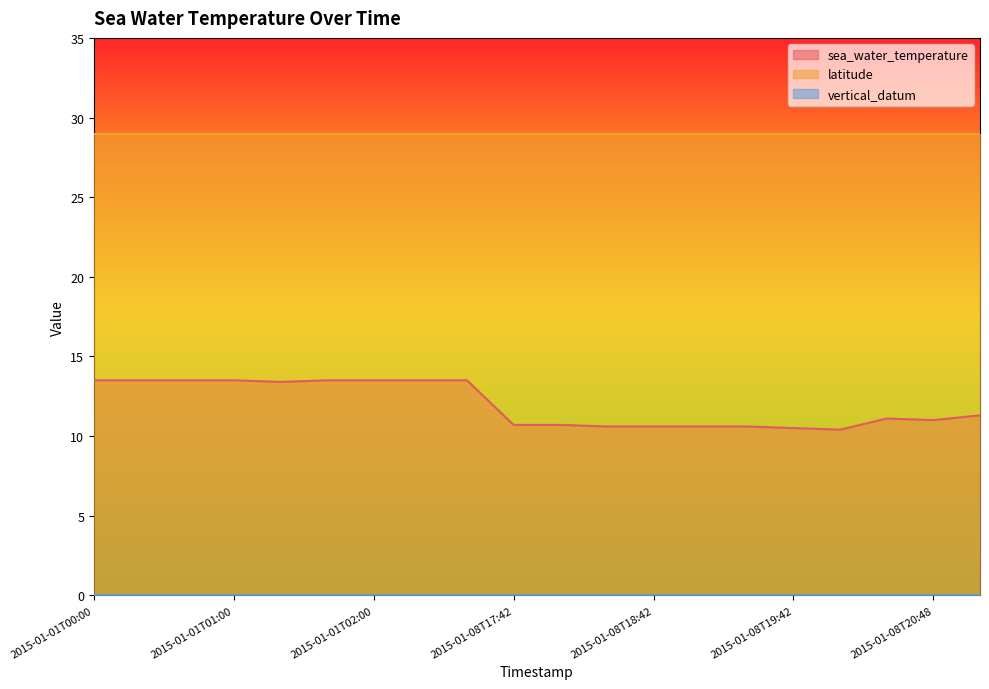

Does the chart display data point markers on the line(s)?

No